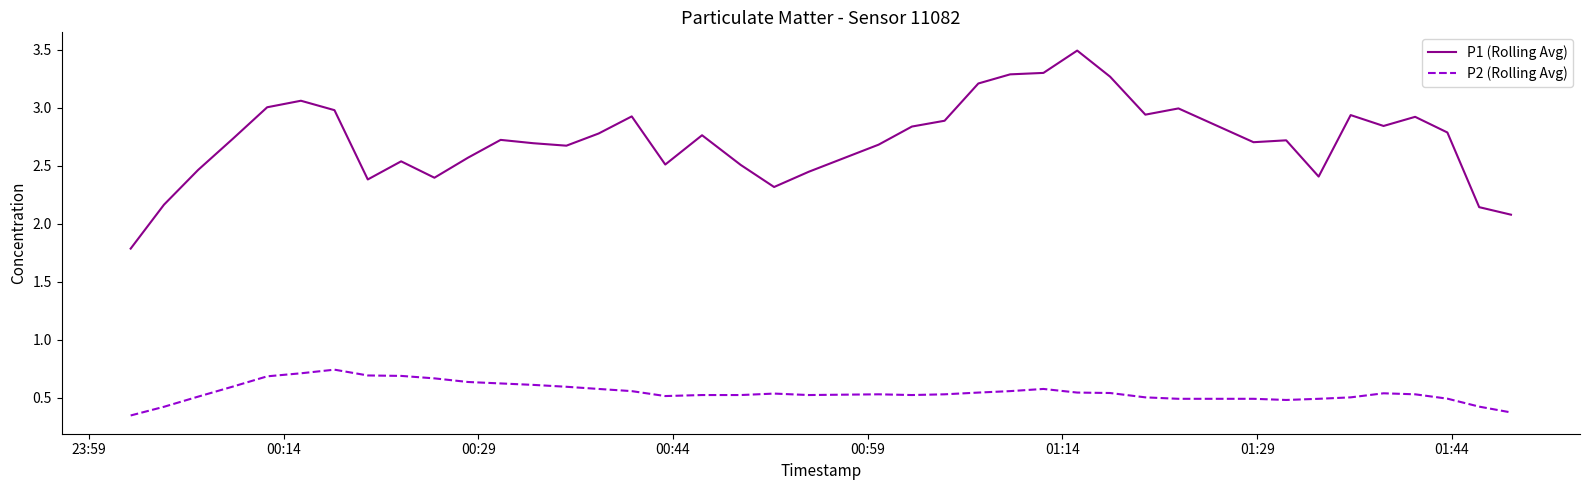

True or false: P2 (Rolling Avg) and P1 (Rolling Avg) intersect in this chart.

False